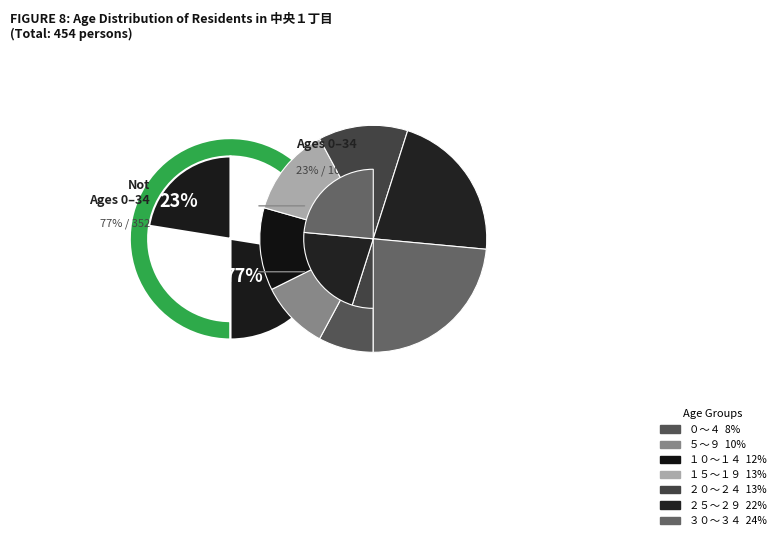

Is there any slice that represents more than half of the pie?

No